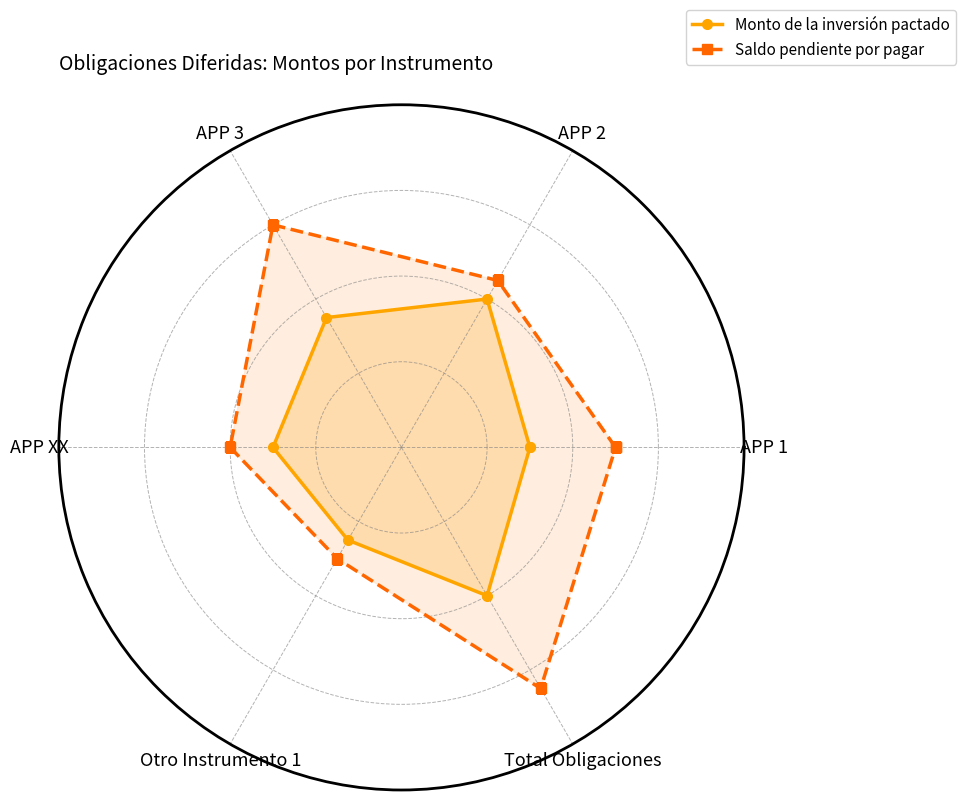

Is this an area chart (filled region under the line)?

No